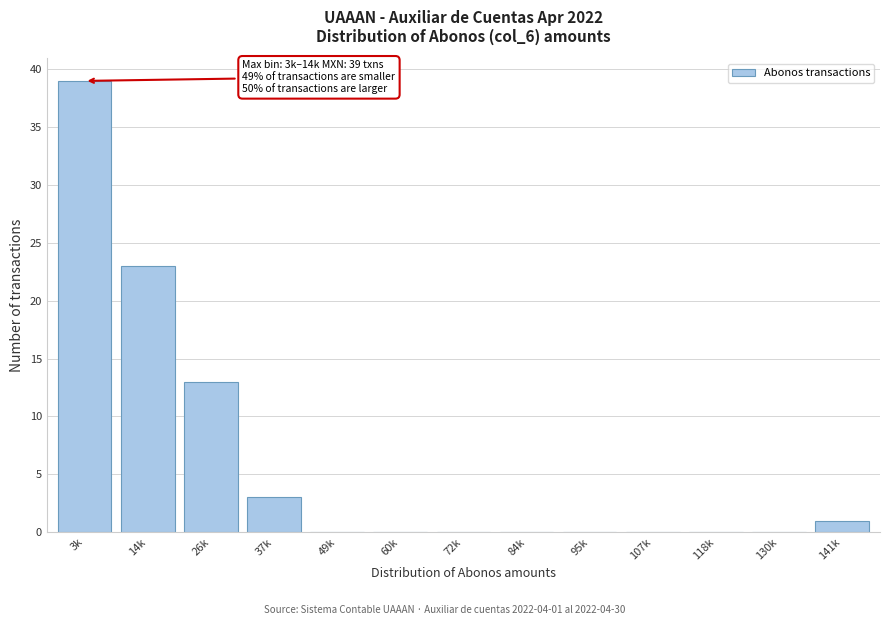

Reading left to right, list all the values displayed in this chart.

3k=39	14k=23	26k=13	37k=3	49k=0	60k=0	72k=0	84k=0	95k=0	107k=0	118k=0	130k=0	141k=1